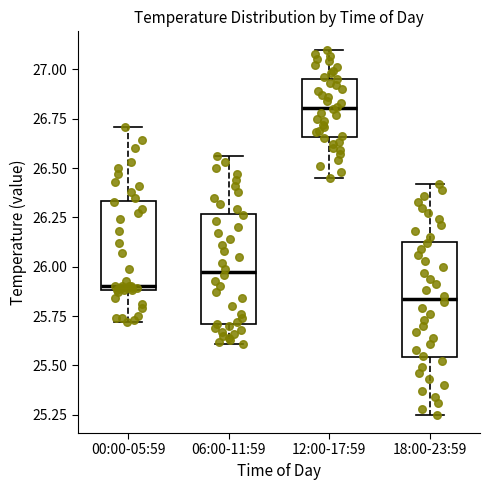

Reading left to right, read every box against the y-axis: the position of its median line, the range the box covers, and the ends of its whiskers. The values are not printed on the chart, so give them approximately, as read against the axis.

00:00-05:59: median 25.90 (just above the box's lower edge), box 25.90 to 26.35, whiskers 25.70 to 26.70
06:00-11:59: median 26.00, box 25.70 to 26.25, whiskers 25.60 to 26.55
12:00-17:59: median 26.80, box 26.65 to 26.95, whiskers 26.45 to 27.10
18:00-23:59: median 25.85, box 25.55 to 26.15, whiskers 25.25 to 26.40